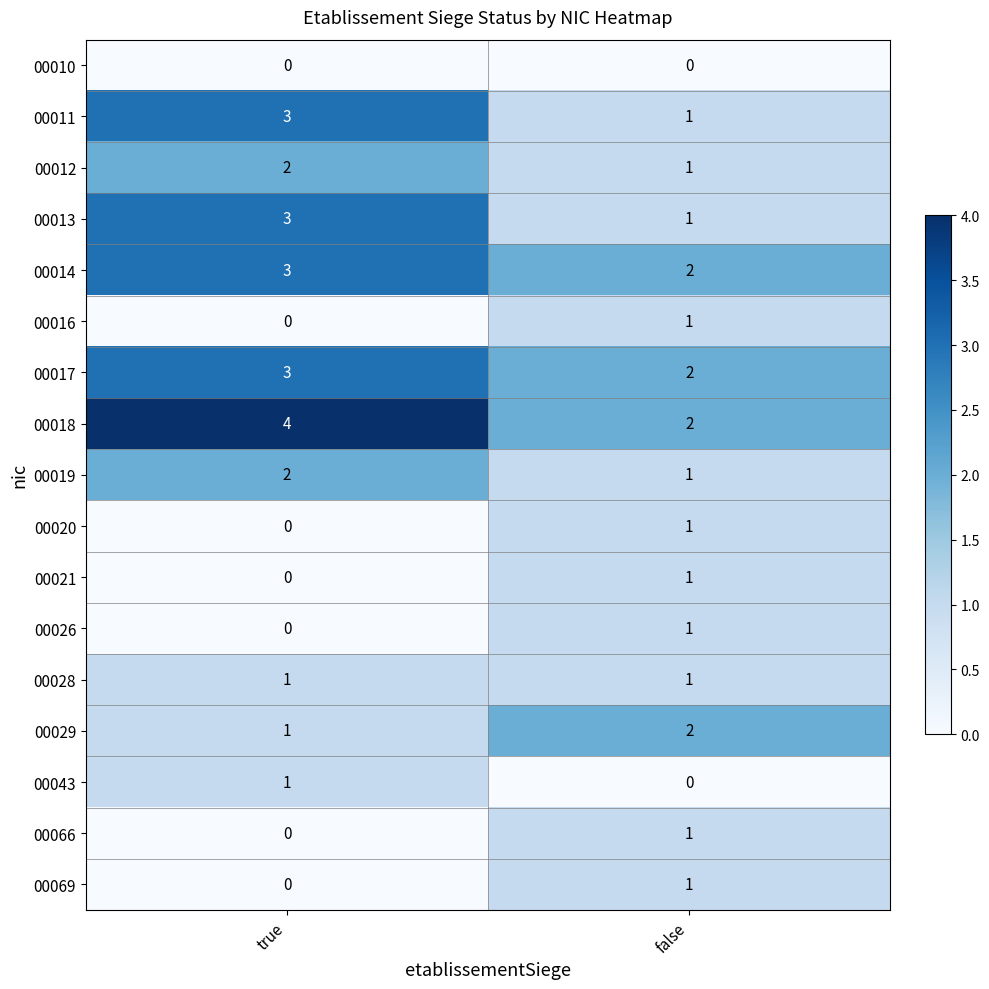

At which category does the chart reach its peak across all series?

true